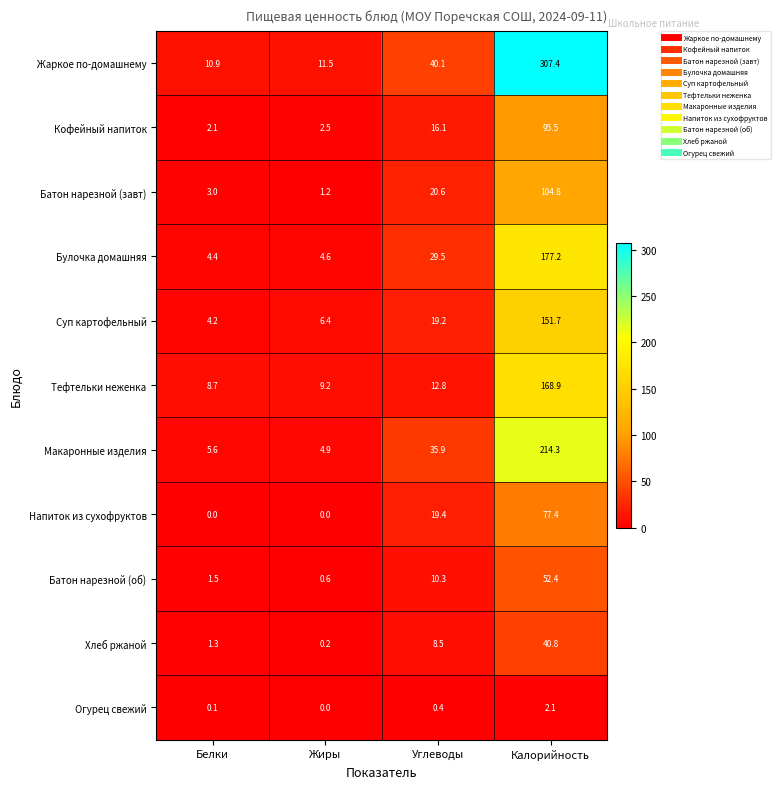

True or false: Булочка домашняя has a value of 1.8 at Белки.

False